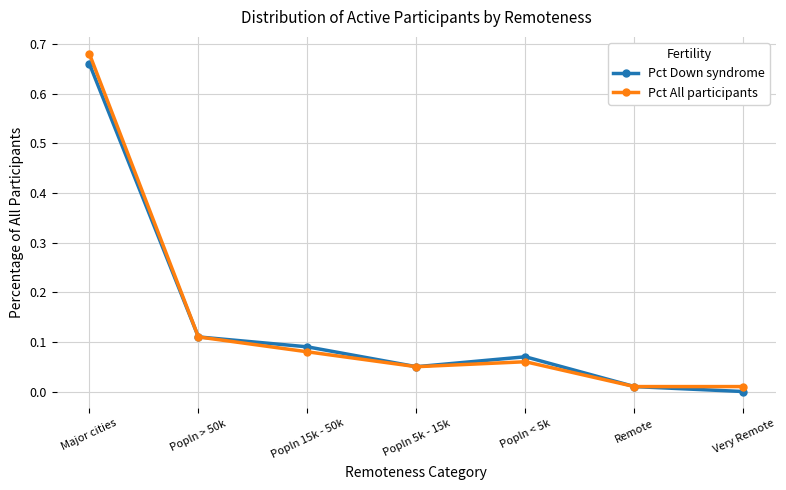

Between Major cities and Popln 15k - 50k, which series saw the biggest shift?

Pct All participants